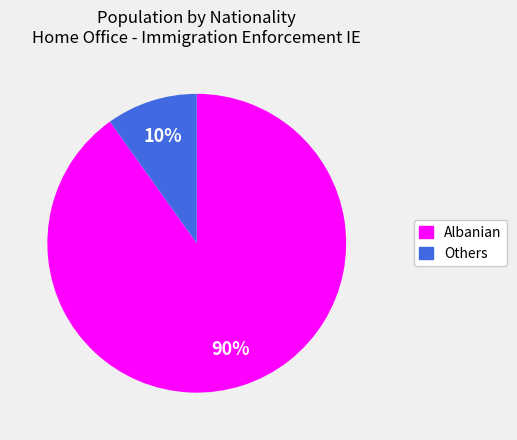

Is there any slice that represents more than half of the pie?

Yes